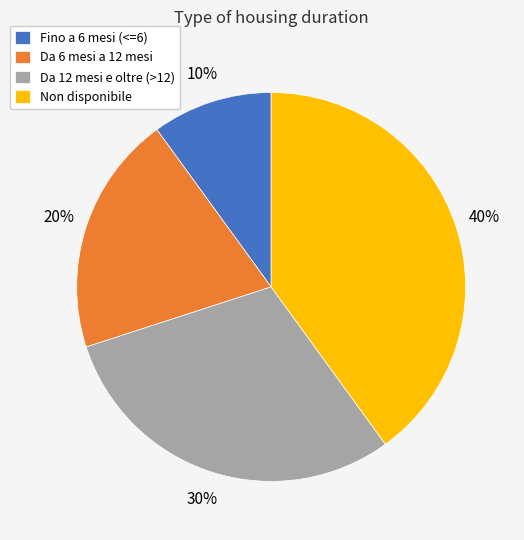

Count the number of slices in the pie.

4